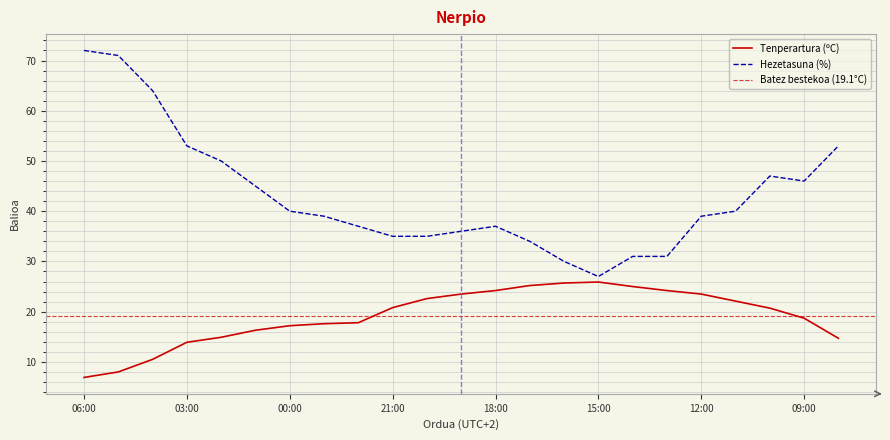

The Tenperartura (ºC) series shows 20.7 at 10:00. True or false?

True